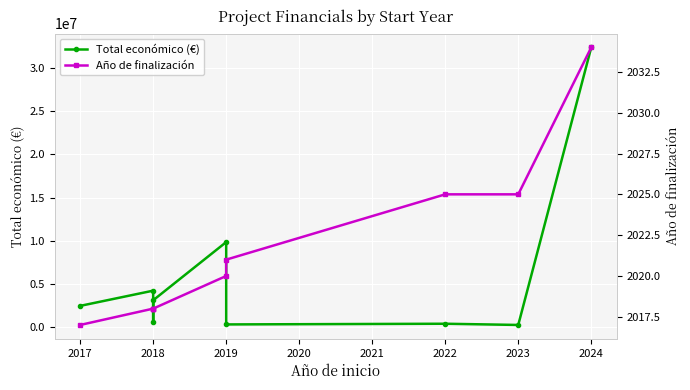

Is the value of Año de finalización at 2024 greater than the value of Total económico (€) at 2018?

No